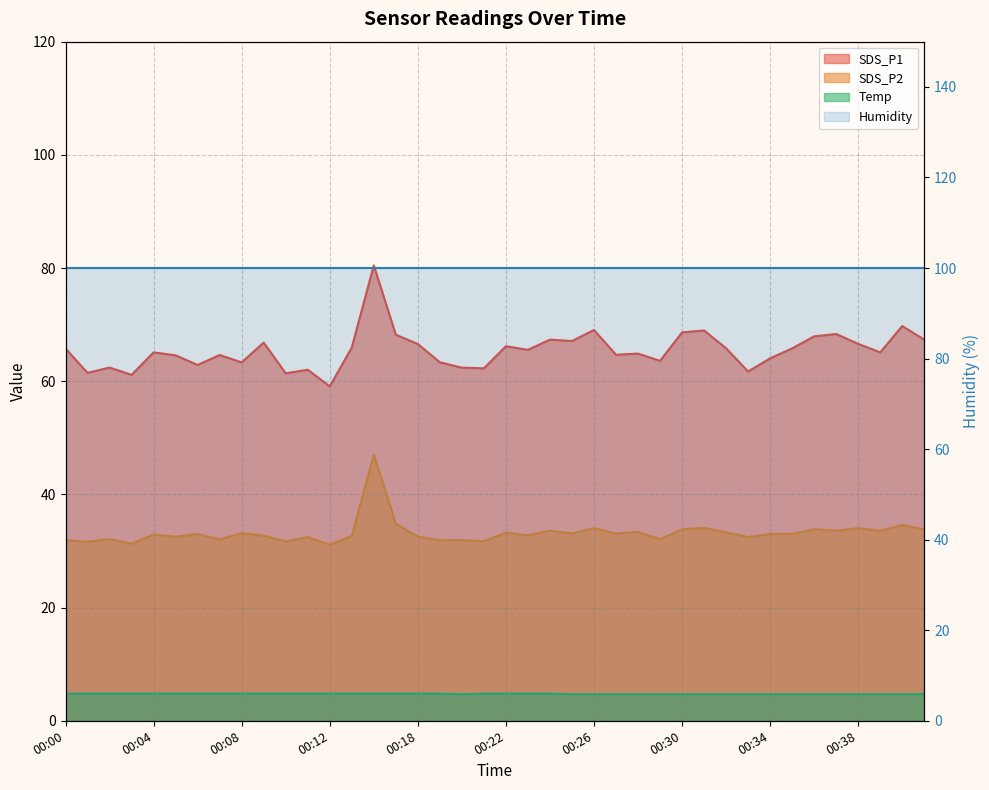

True or false: Temp and SDS_P2 intersect in this chart.

False